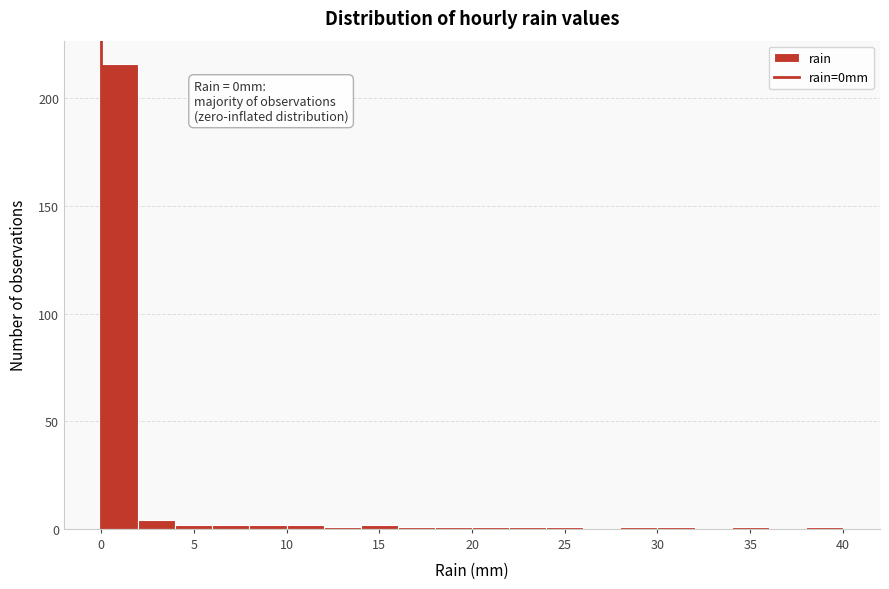

Which range on the x-axis has the tallest bar?

0 to 2